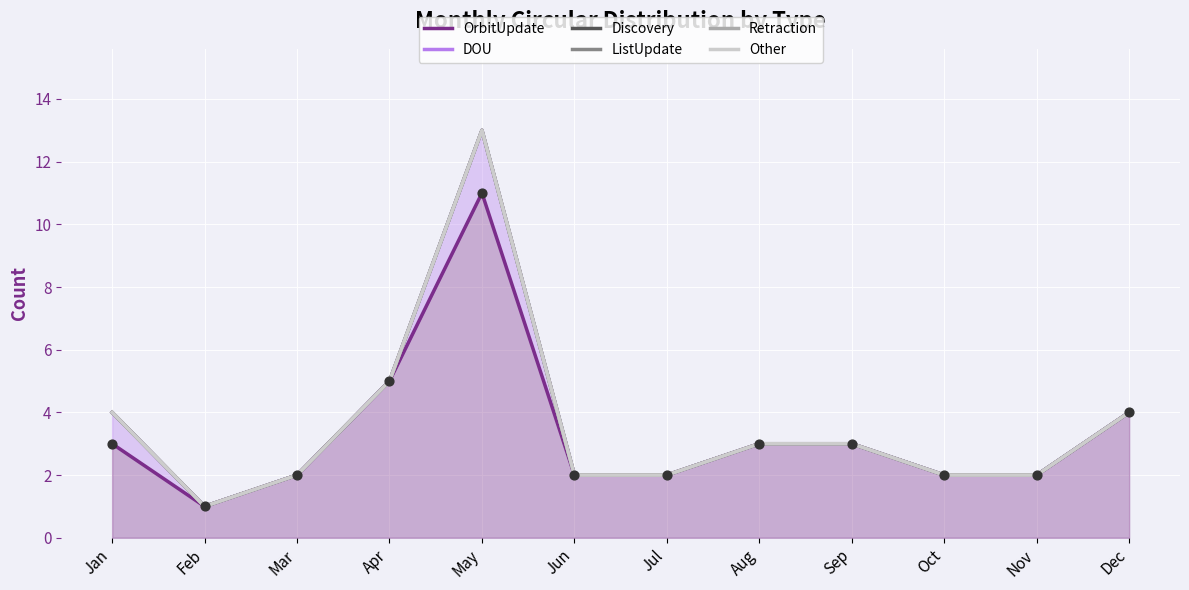

At which category is the sum across all series the highest?

May